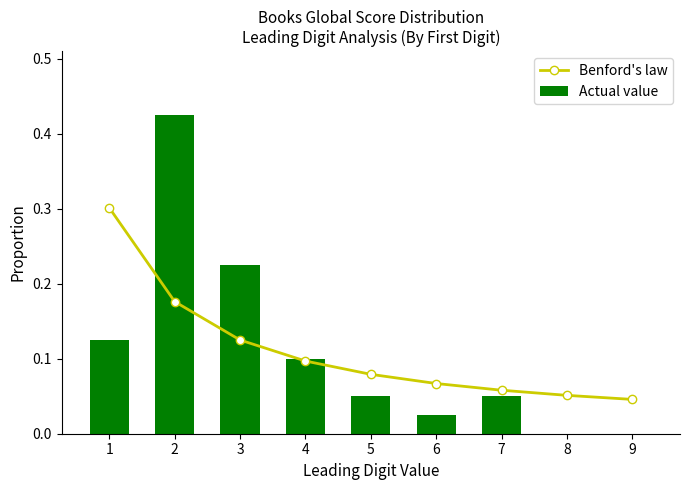

Is the value of Benford's law at 1 greater than the value of Actual value at 2?

No